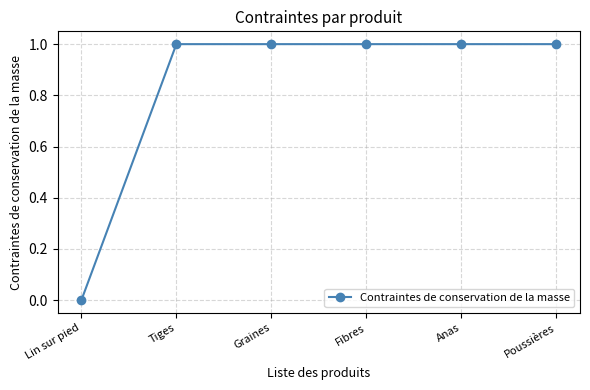

What is the average value?

1